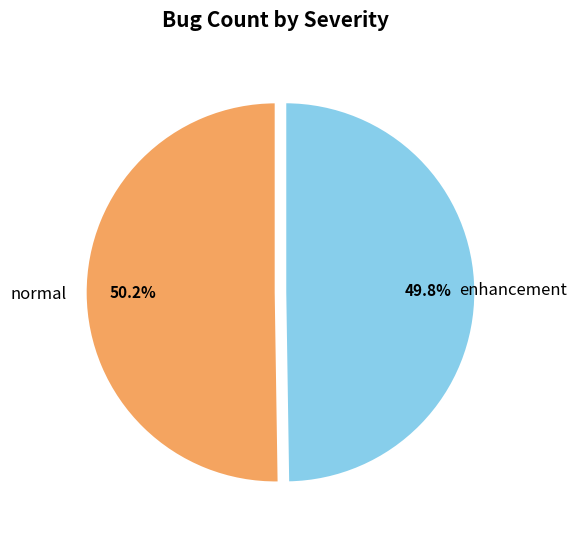

Combined, do enhancement and normal account for over 50%?

Yes